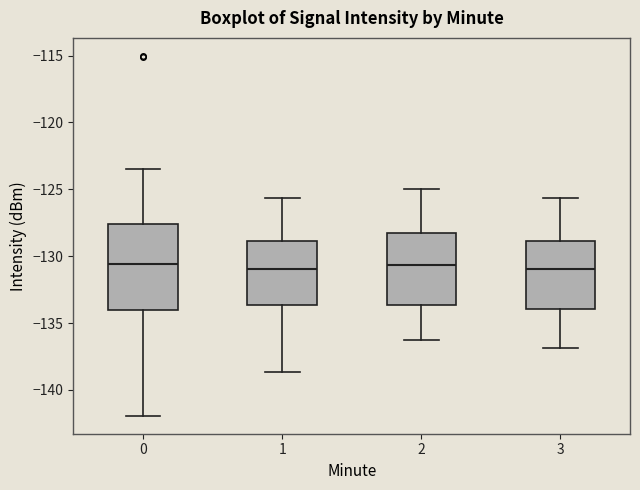

Comparing the boxes themselves (not the whiskers), which one is the tallest?

0